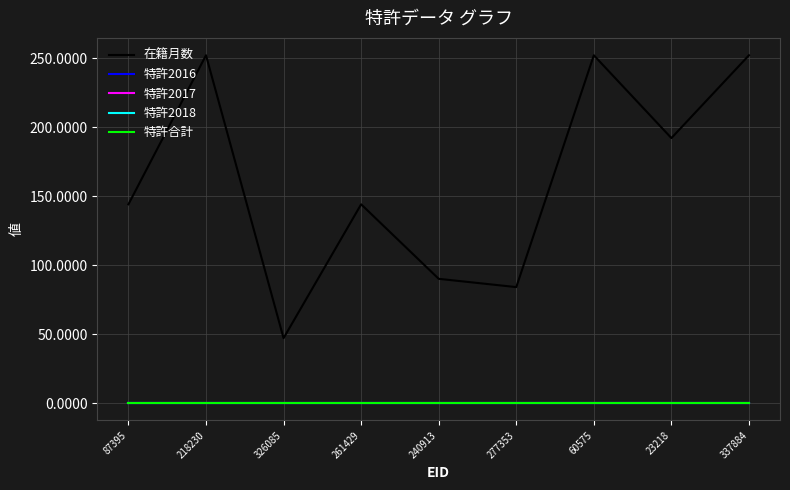

True or false: 特許2018 has a value of 0 at 60575.

True